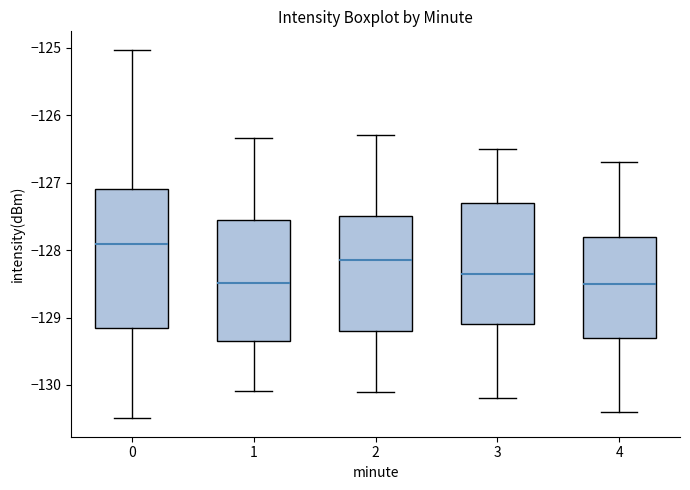

Comparing the boxes themselves (not the whiskers), which one is the tallest?

0